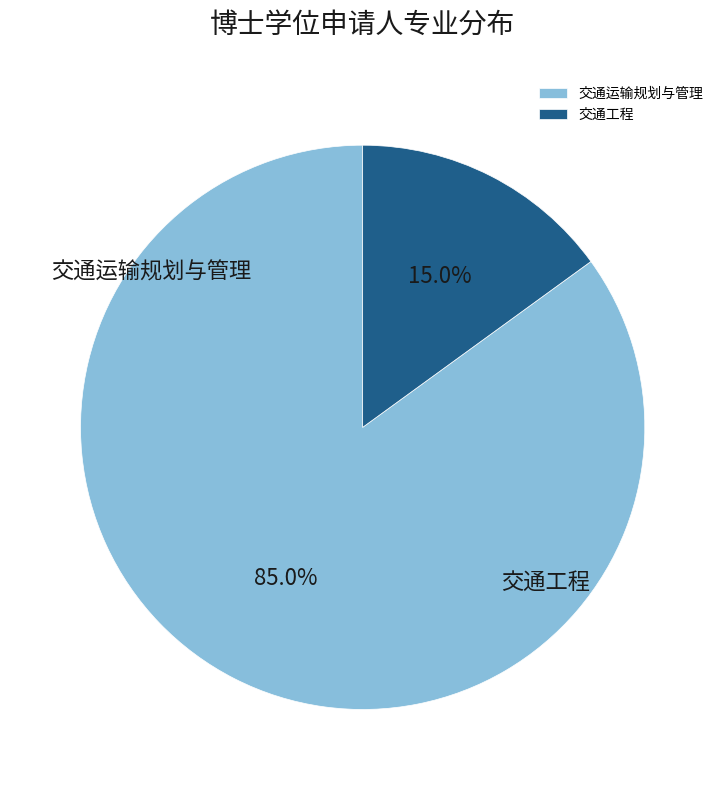

Does any single category account for the majority?

Yes